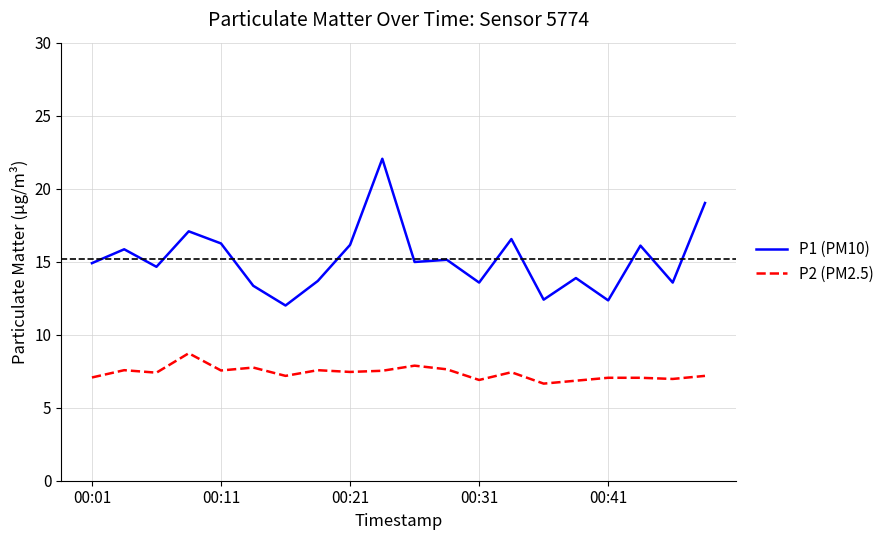

Which series has the largest total across all categories?

P1 (PM10)